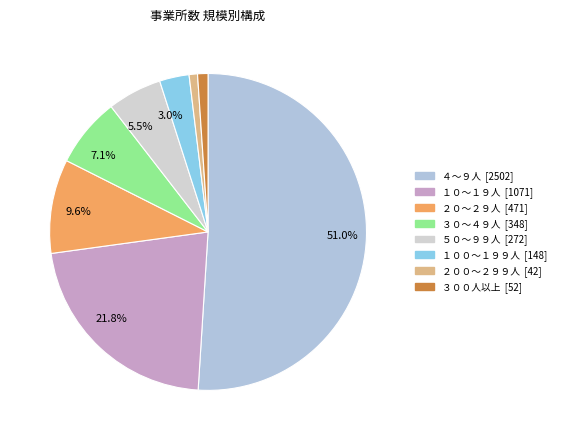

The ２０～２９人 slice represents 10% of the pie. True or false?

True